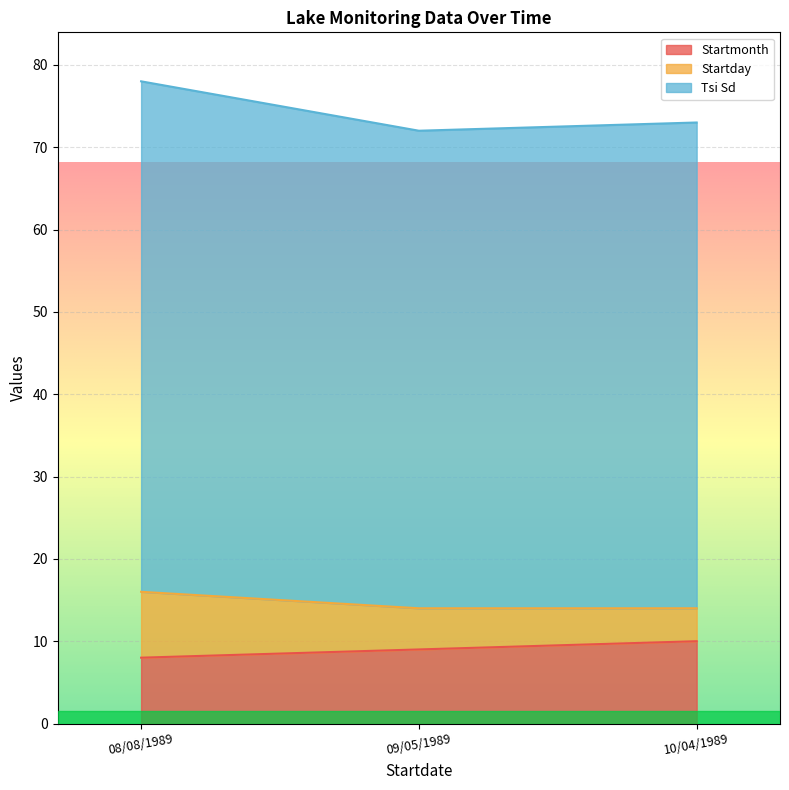

Does the chart display data point markers on the line(s)?

No